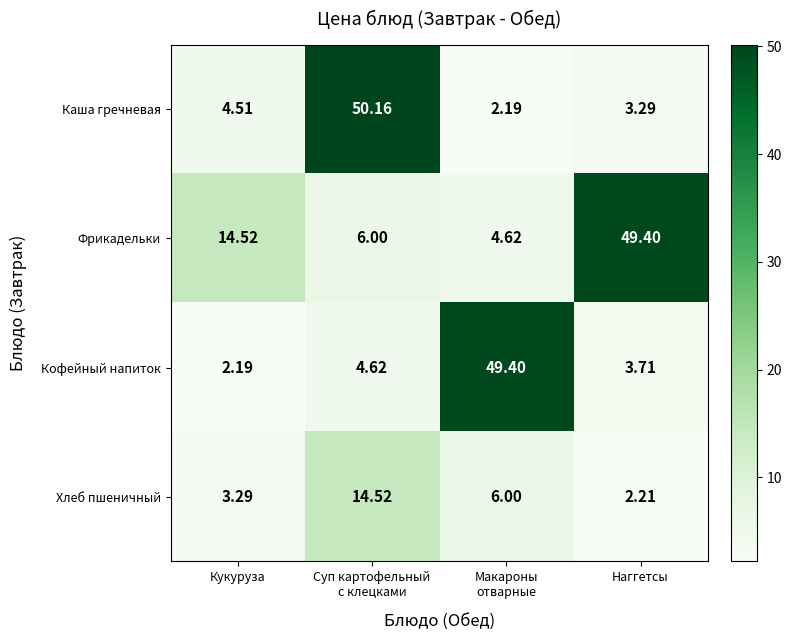

What is the maximum value shown in the chart?

50.2